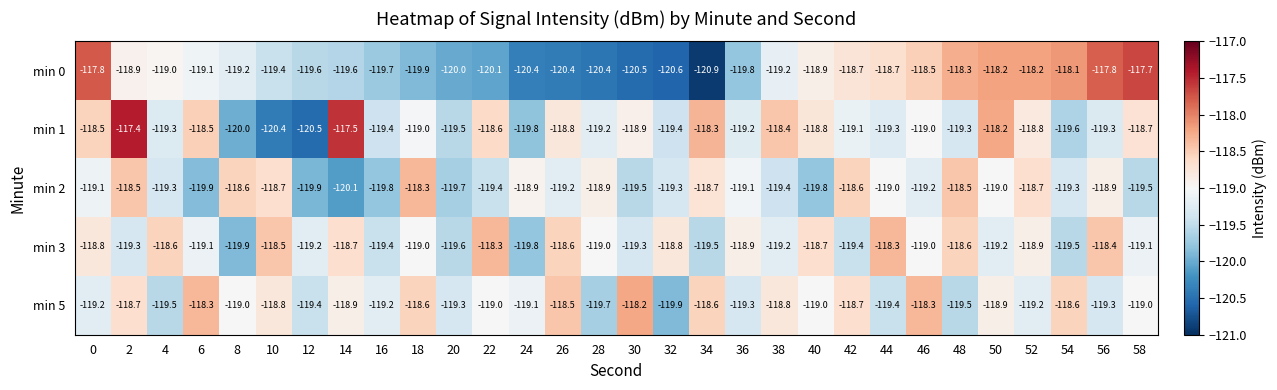

What is the difference between the maximum and second lowest values in the min 1 series?

3.0